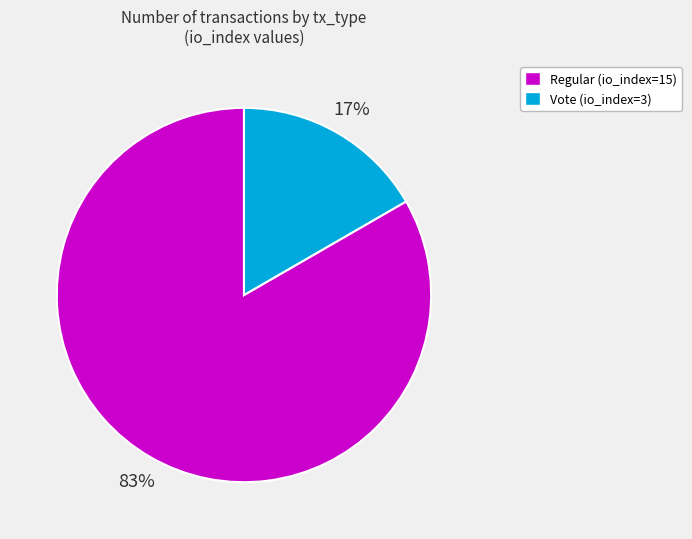

Is there a majority slice in this chart?

Yes